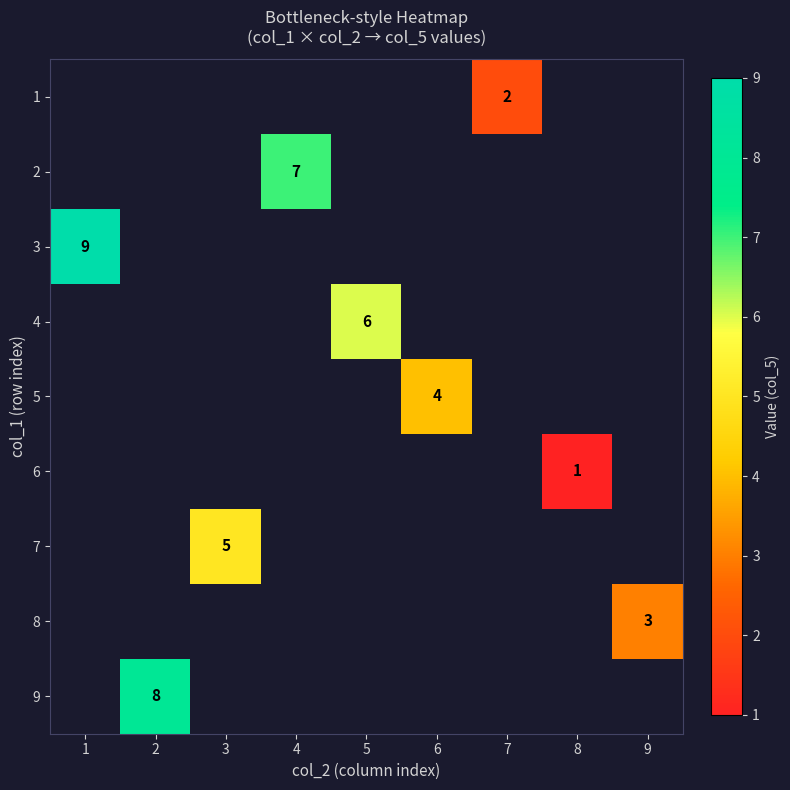

Is it true that 8 equals 3 at 9?

True